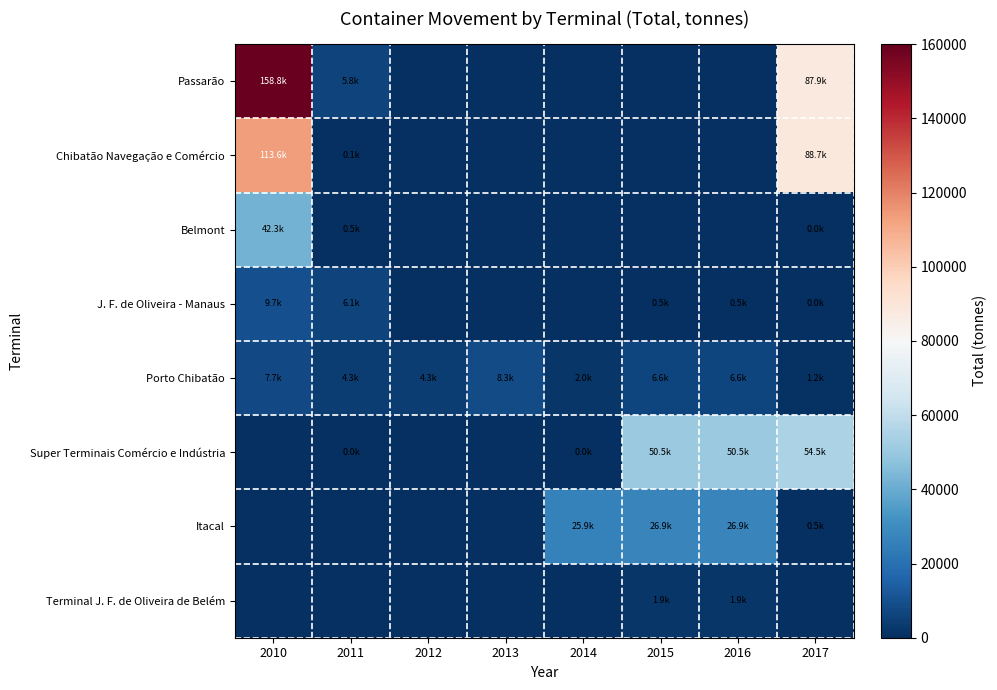

Which has a higher value, 2010 or 2013?

2010